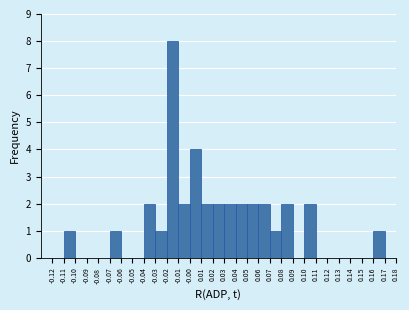

Reading left to right, transcribe this chart: for each bar, give the range it covers on the x-axis and its height. The values are not printed on the chart, so give them approximately, as read against the axis.

-0.12 to -0.11: 0
-0.11 to -0.10: 1
-0.10 to -0.09: 0
-0.09 to -0.08: 0
-0.08 to -0.07: 0
-0.07 to -0.06: 1
-0.06 to -0.05: 0
-0.05 to -0.04: 0
-0.04 to -0.03: 2
-0.03 to -0.02: 1
-0.02 to -0.01: 8
-0.01 to -0.00: 2
-0.00 to 0.01: 4
0.01 to 0.02: 2
0.02 to 0.03: 2
0.03 to 0.04: 2
0.04 to 0.05: 2
0.05 to 0.06: 2
0.06 to 0.07: 2
0.07 to 0.08: 1
0.08 to 0.09: 2
0.09 to 0.10: 0
0.10 to 0.11: 2
0.11 to 0.12: 0
0.12 to 0.13: 0
0.13 to 0.14: 0
0.14 to 0.15: 0
0.15 to 0.16: 0
0.16 to 0.17: 1
0.17 to 0.18: 0